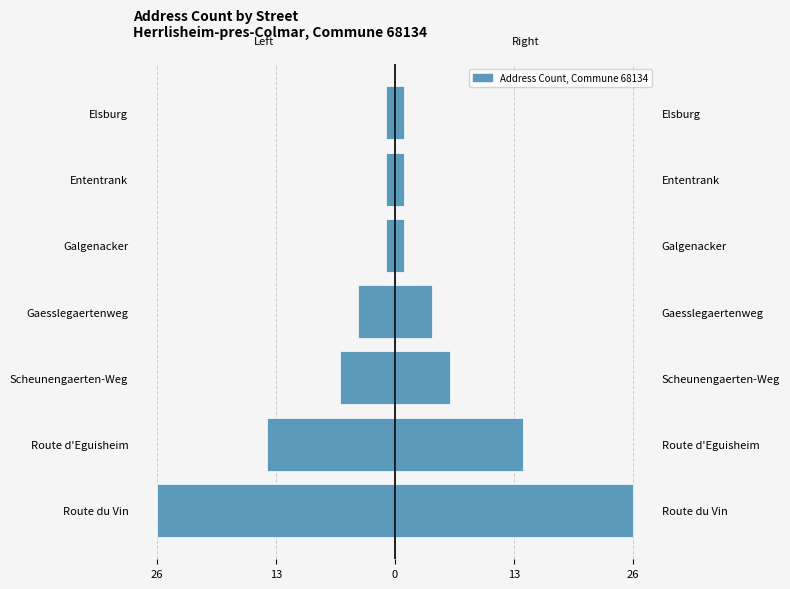

The value of Count at Scheunengaerten-Weg is 4. True or false?

False